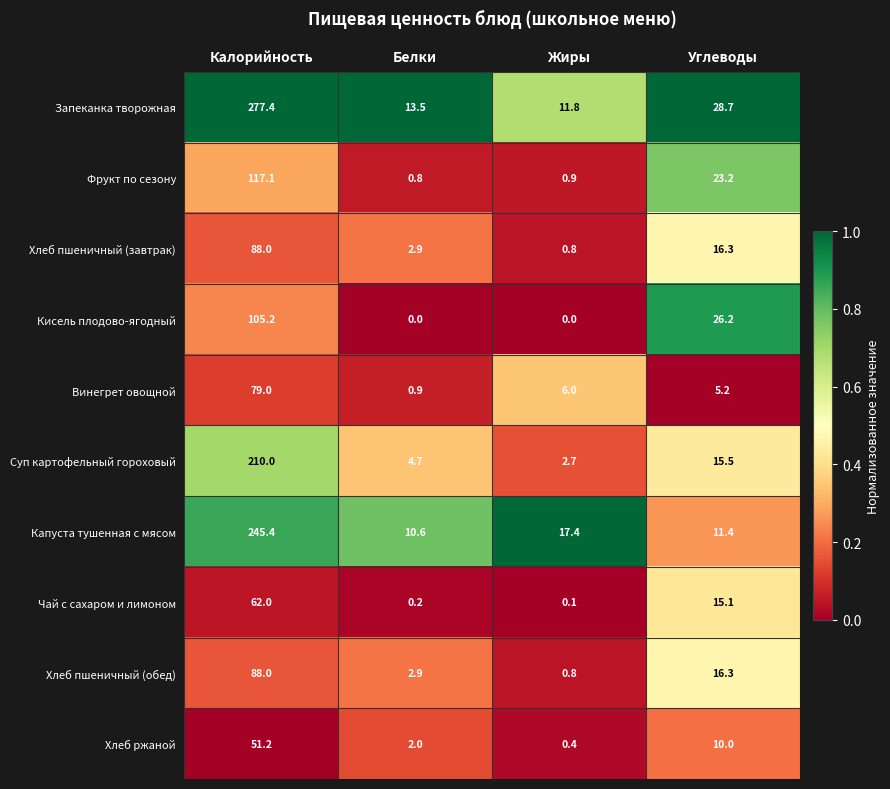

Rank the categories by Хлеб ржаной value from highest to lowest.

Калорийность, Углеводы, Белки, Жиры